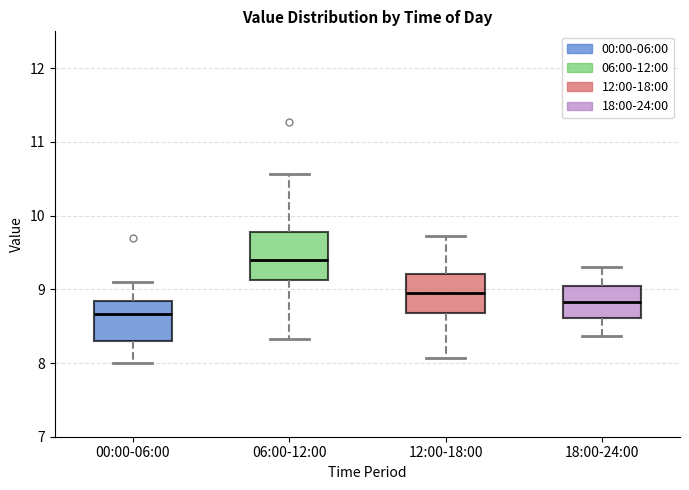

Reading left to right, read every box against the y-axis: the position of its median line, the range the box covers, and the ends of its whiskers. The values are not printed on the chart, so give them approximately, as read against the axis.

00:00-06:00: median 8.7, box 8.3 to 8.8, whiskers 8.0 to 9.1
06:00-12:00: median 9.4, box 9.1 to 9.8, whiskers 8.3 to 10.6
12:00-18:00: median 9.0, box 8.7 to 9.2, whiskers 8.1 to 9.7
18:00-24:00: median 8.8, box 8.6 to 9.0, whiskers 8.4 to 9.3